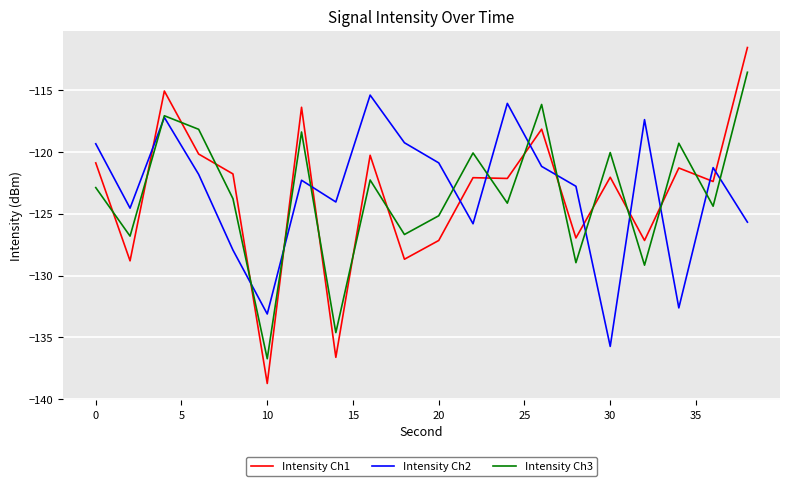

Which series has the widest spread of values?

Intensity Ch1